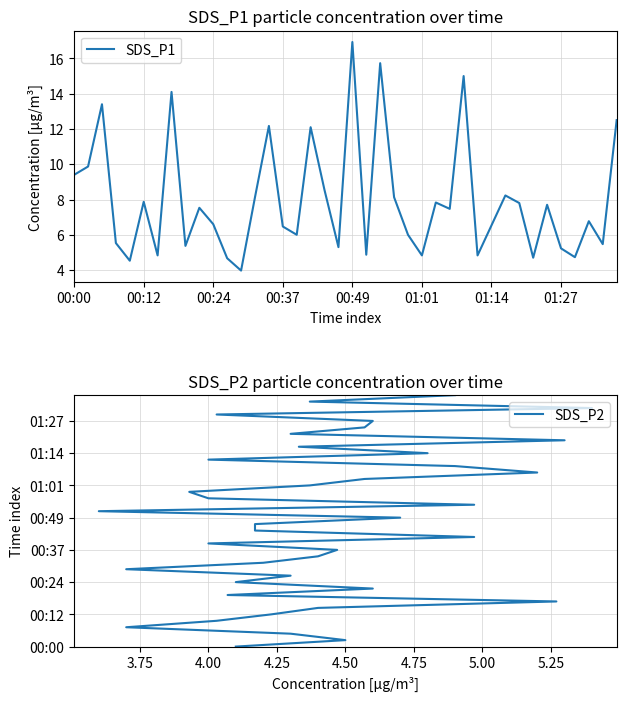

Which category has the highest value in the SDS_P1 series?

00:49